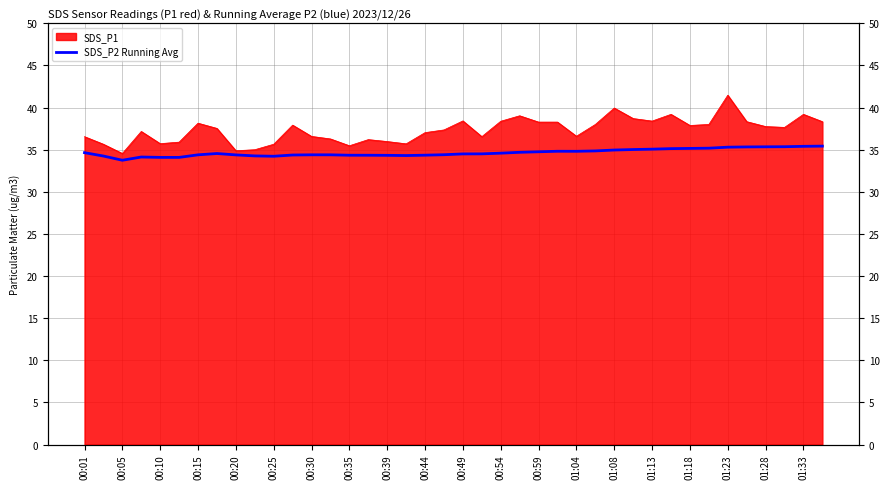

Read the value at 37.

35.4